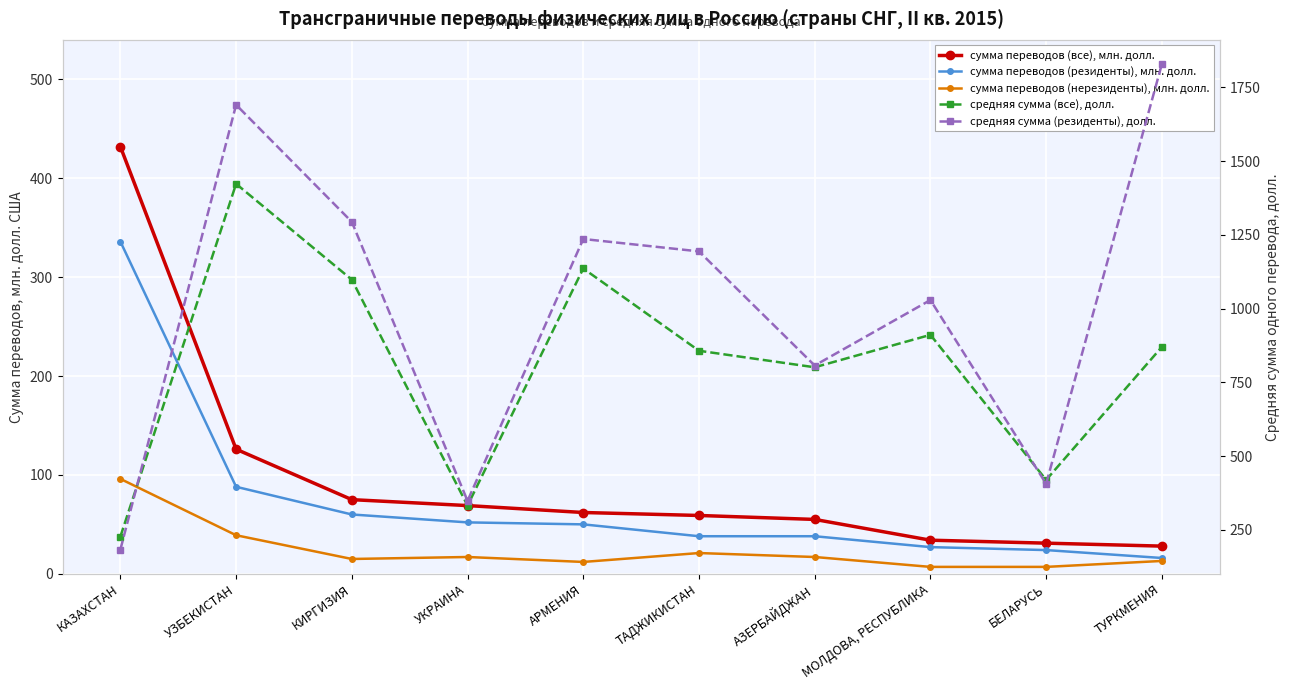

What is the average value of the средняя сумма (резиденты), долл. series?

1002